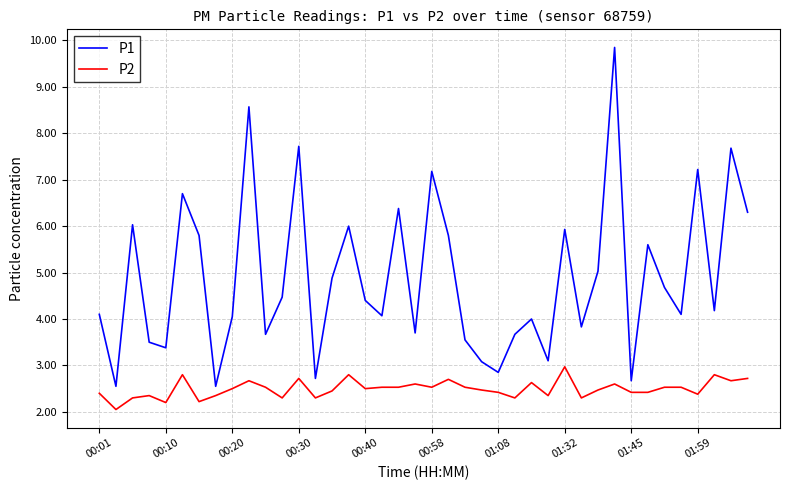

True or false: P1 and P2 intersect in this chart.

False